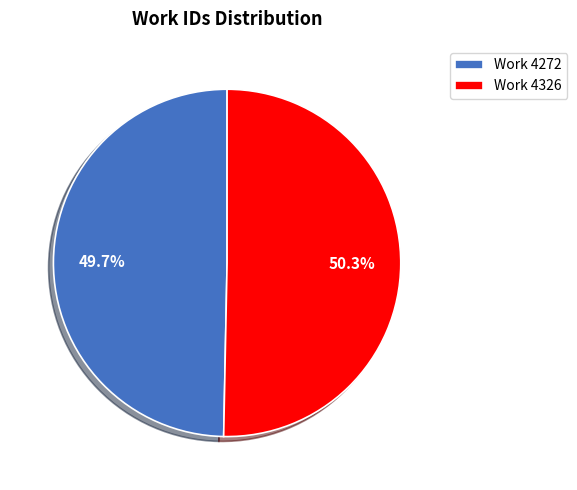

What is the ratio of the value at Work 4326 to the value at Work 4272?

1.0